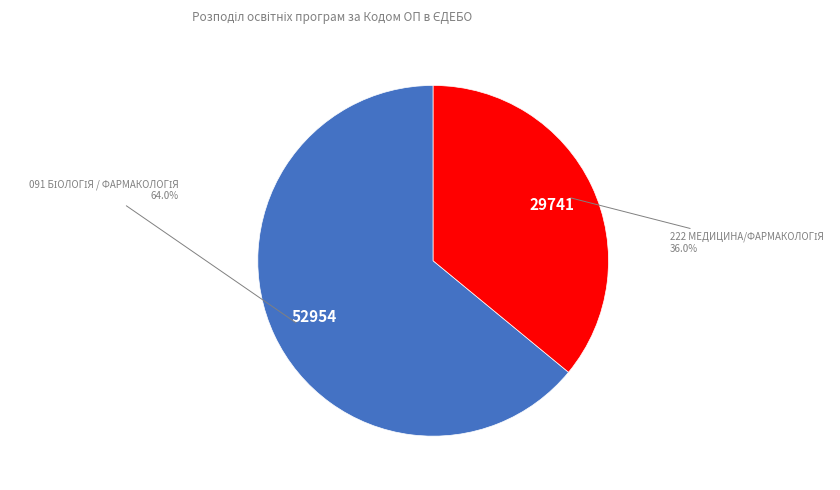

Is there any slice that represents more than half of the pie?

Yes